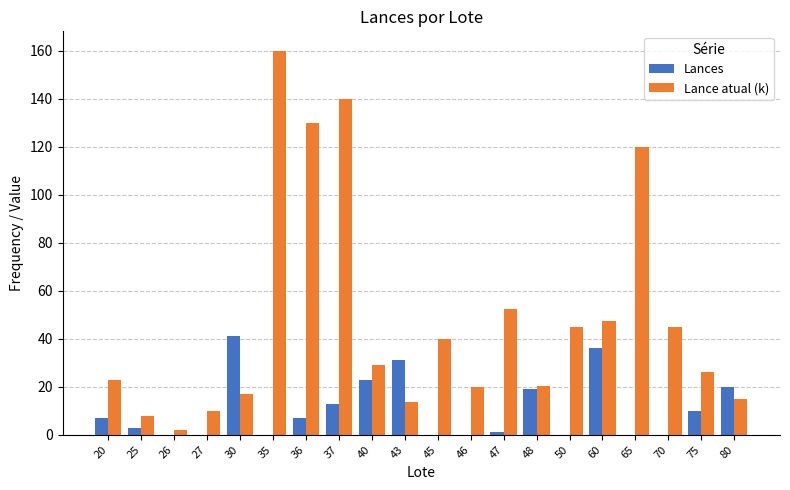

Read the Lance atual (k) value at 80.

15.0